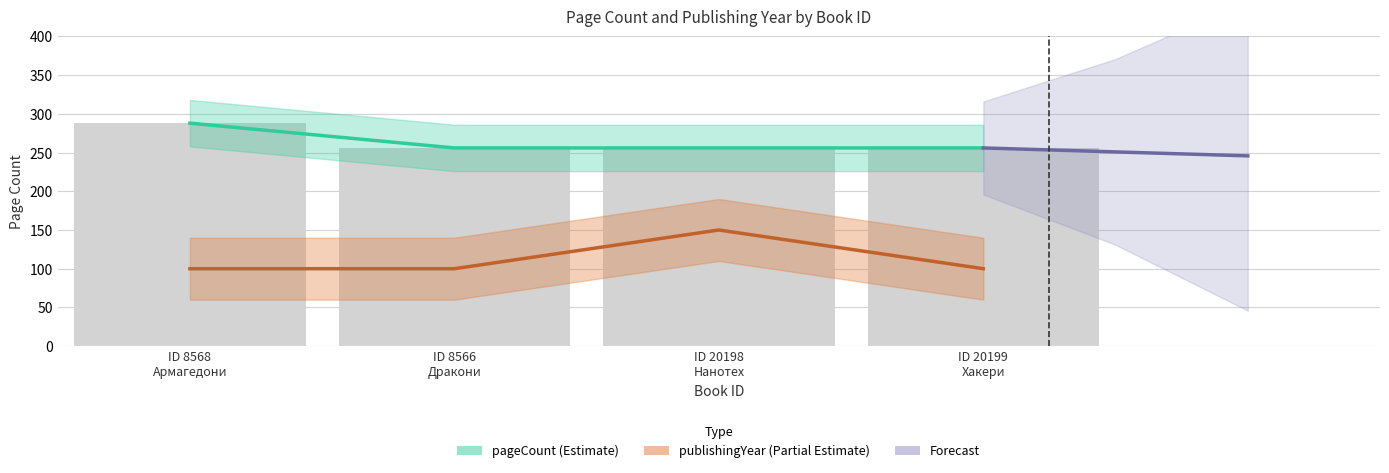

At how many categories does at least one series exceed 113?

4